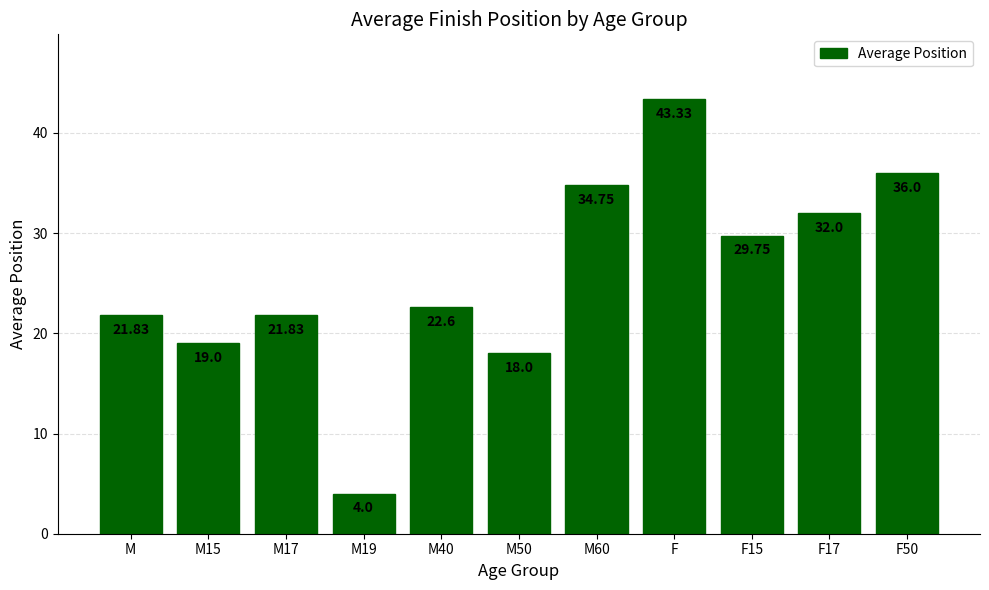

What position from the right is M17?

9